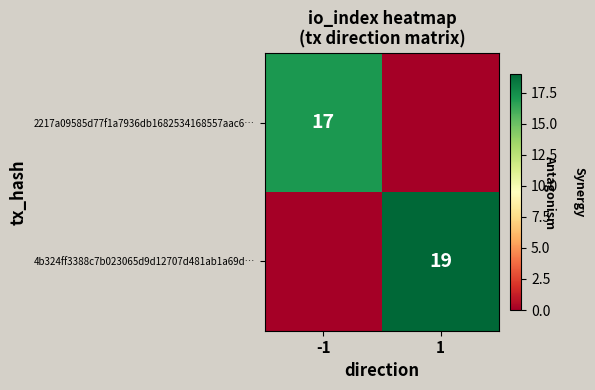

The 4b324ff3388c7b023065d9d12707d481ab1a69d… series shows 11 at 1. True or false?

False